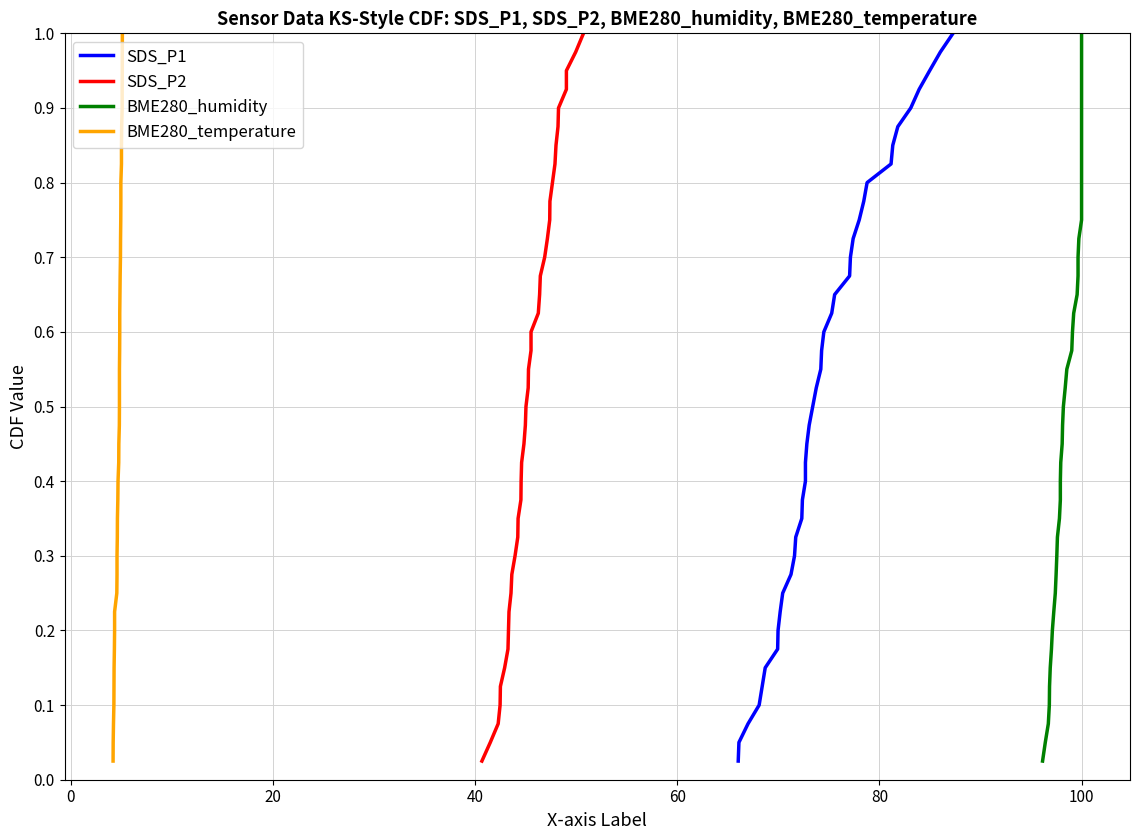

What are all the series names shown in the legend?

SDS_P1, SDS_P2, BME280_humidity, BME280_temperature